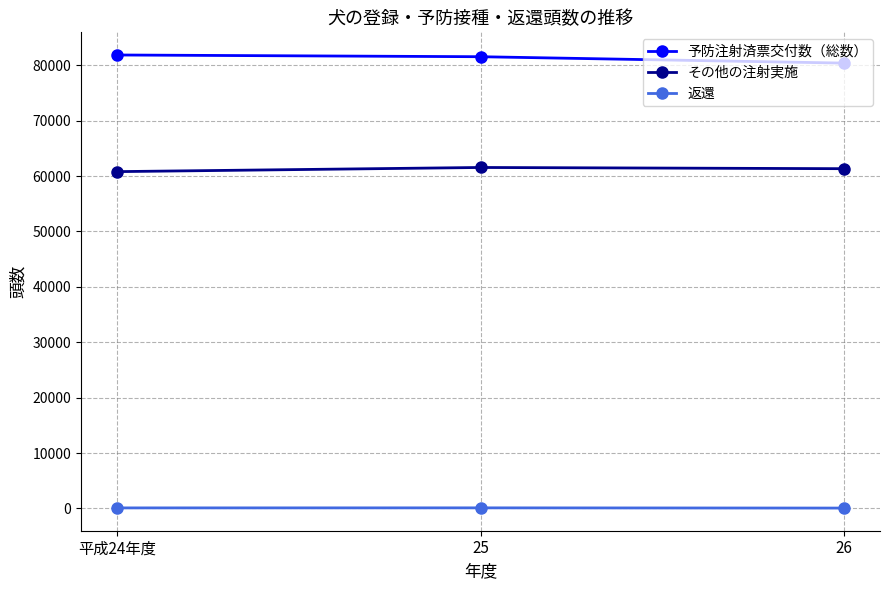

Which series has the largest total across all categories?

予防注射済票交付数（総数）